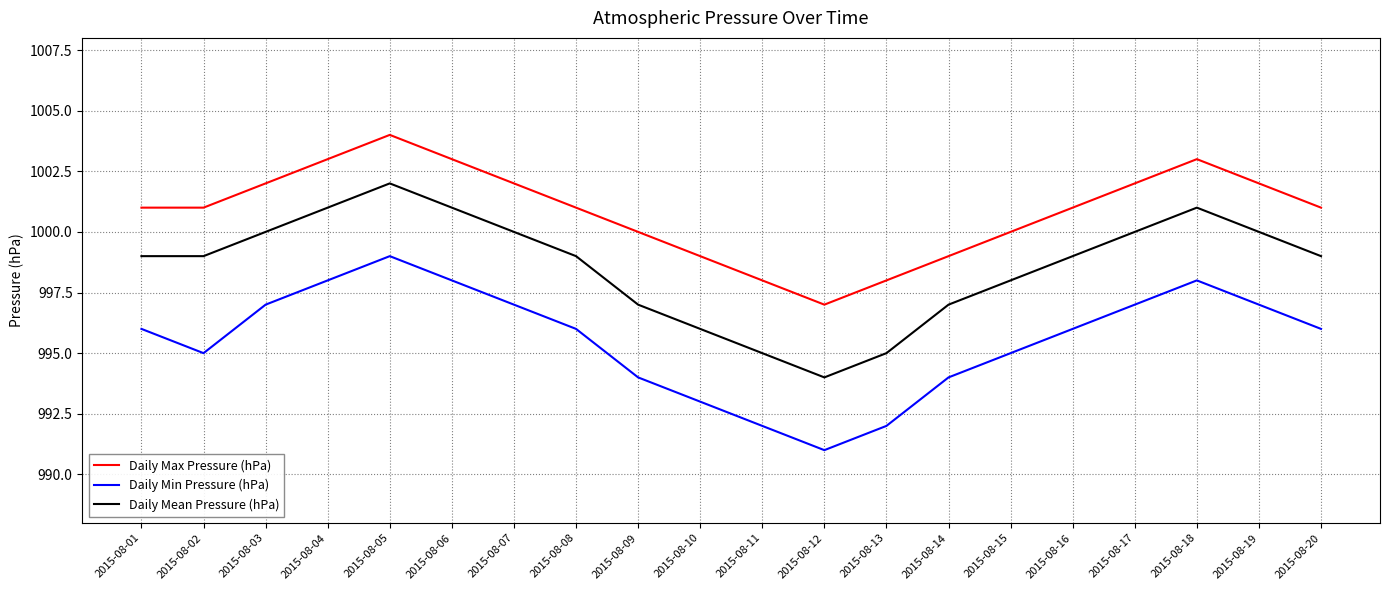

Is the value of Daily Max Pressure (hPa) at 2015-08-19 greater than the value of Daily Mean Pressure (hPa) at 2015-08-04?

Yes